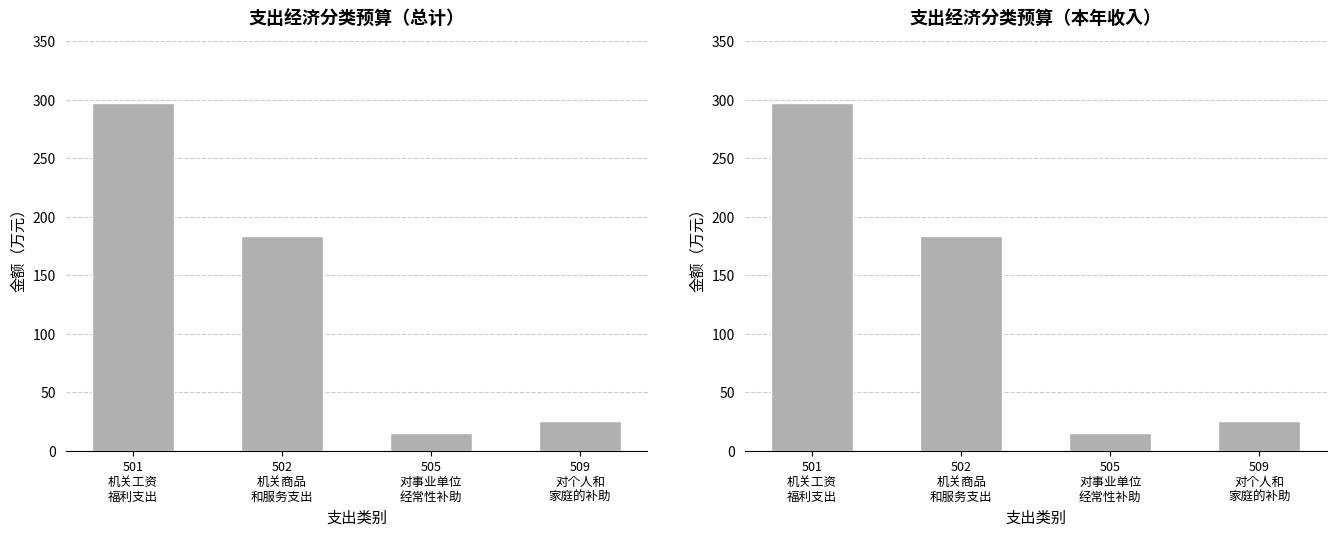

How many values in the 总计 series exceed 183?

2